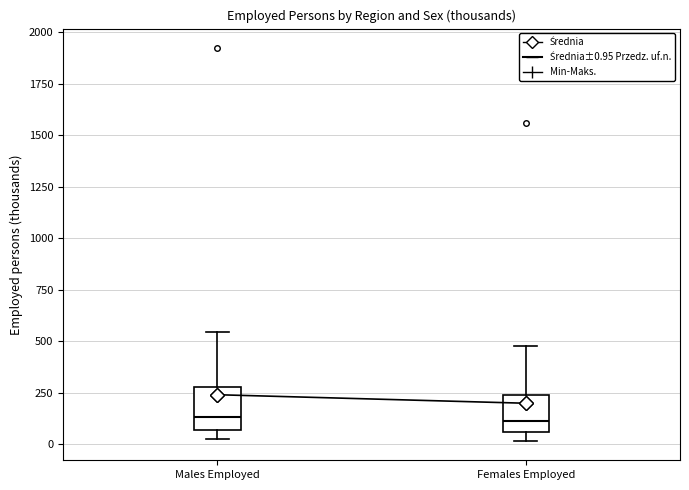

Where is the lower edge of the box for Males Employed on the y-axis? The values are not printed on the chart, so give them approximately, as read against the axis.

50